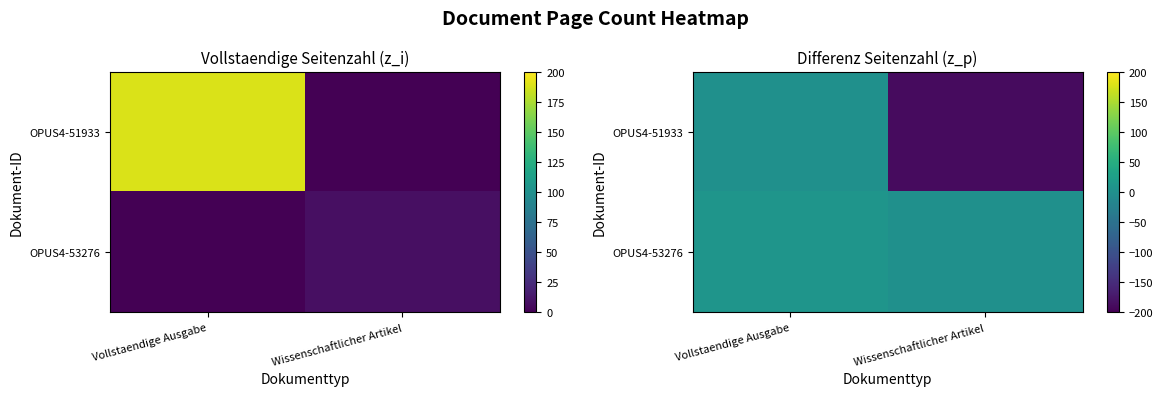

Rank the series by their average value, from lowest to highest.

OPUS4-51933, OPUS4-53276